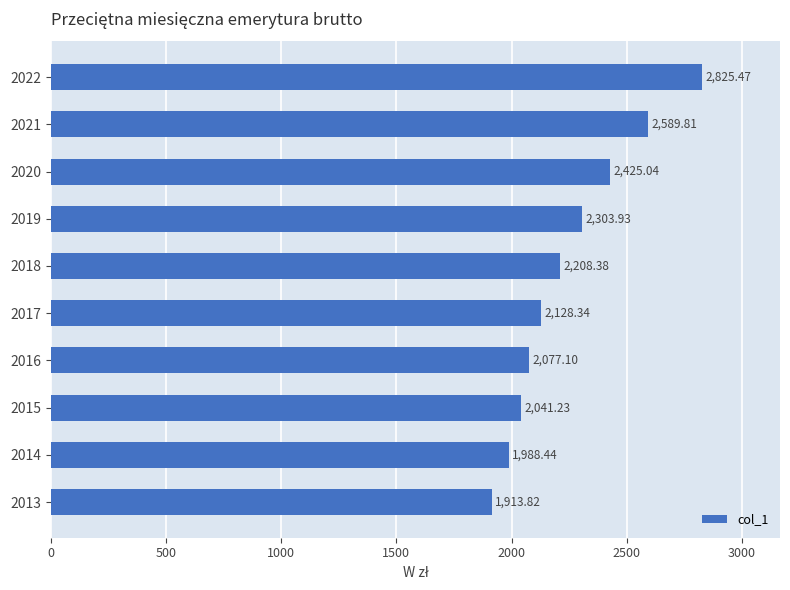

Approximately how many times larger is the value at 2016 compared to 2020?

0.9